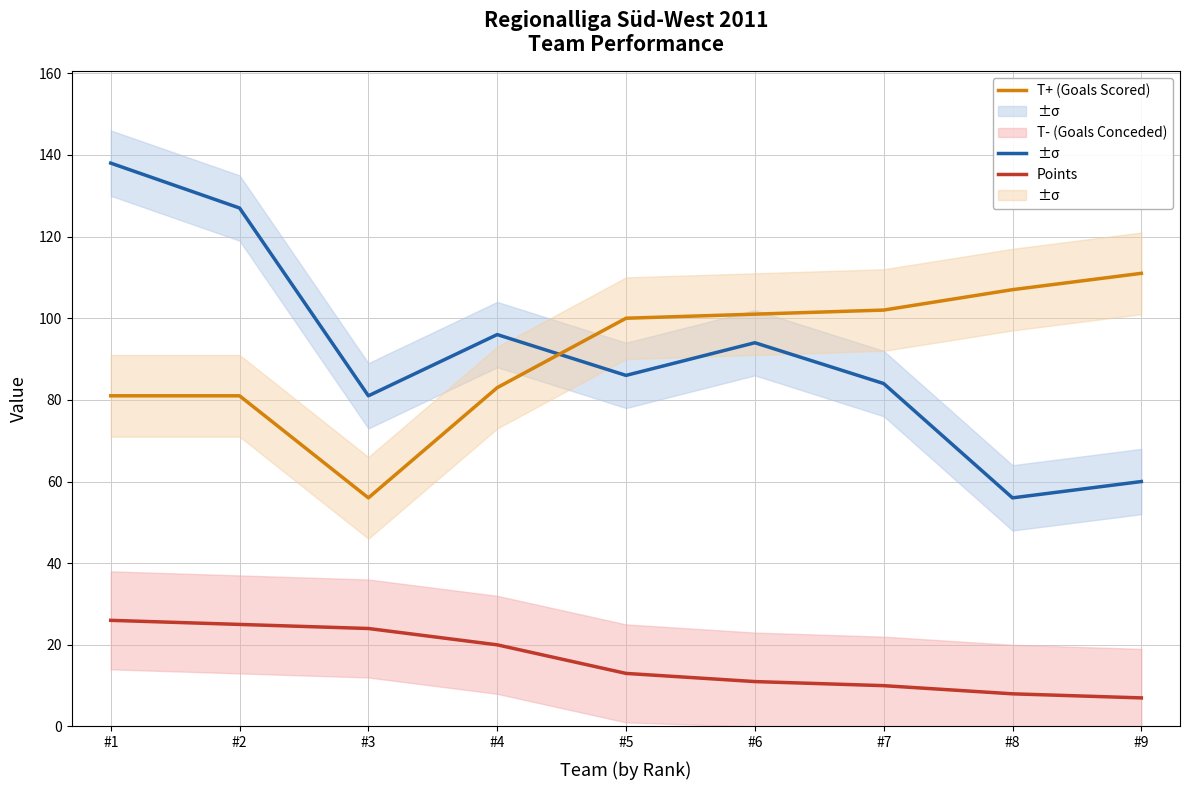

At which category does the chart reach its minimum across all series?

#9